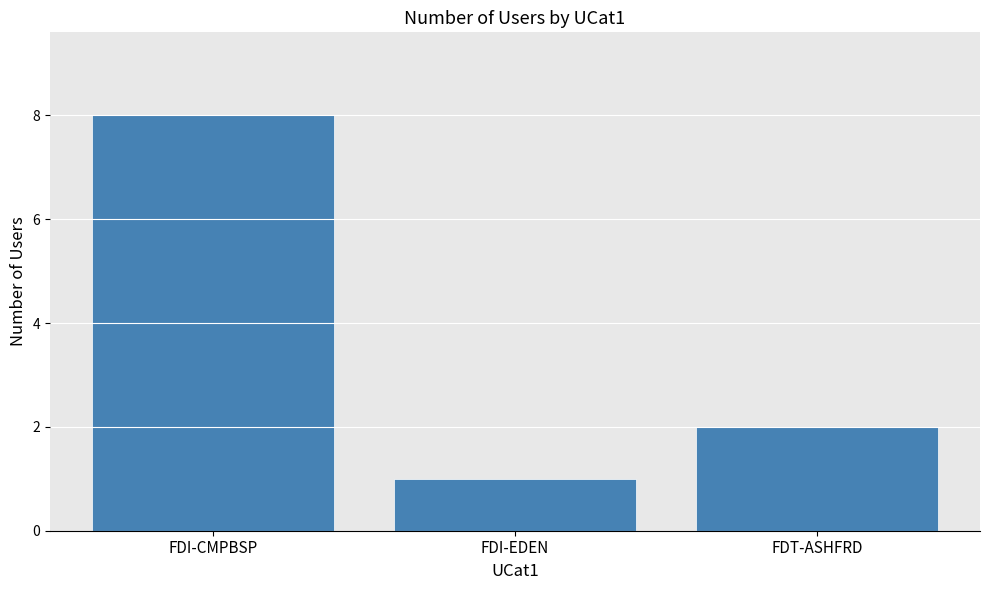

Does the chart contain any negative values?

No